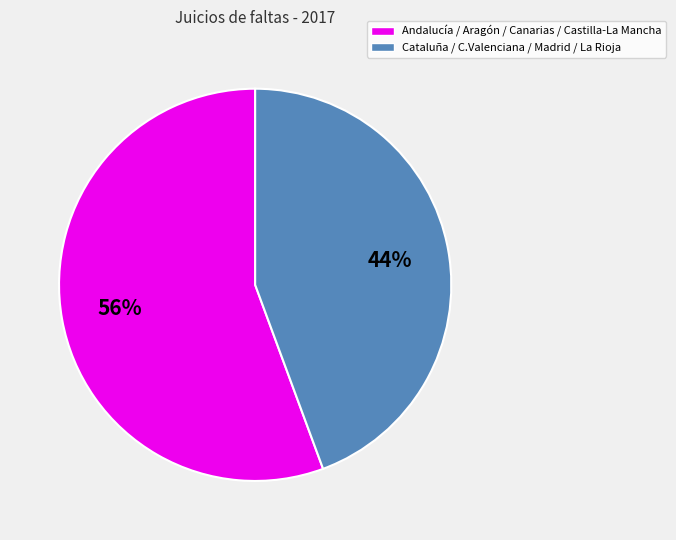

Is there any slice that represents more than half of the pie?

Yes